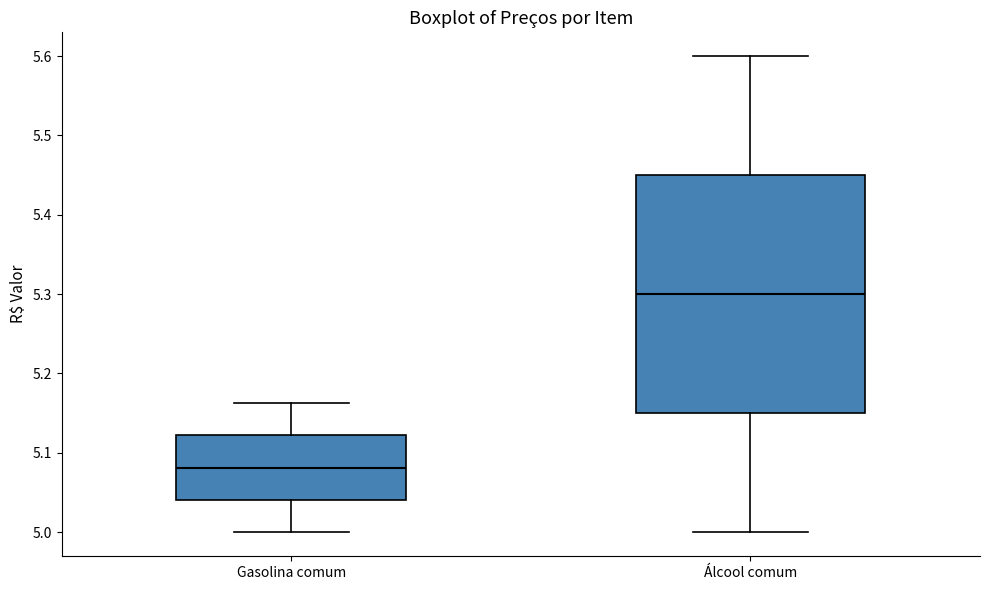

Reading left to right, read every box against the y-axis: the position of its median line, the range the box covers, and the ends of its whiskers. The values are not printed on the chart, so give them approximately, as read against the axis.

Gasolina comum: median 5.08, box 5.04 to 5.12, whiskers 5.00 to 5.16
Álcool comum: median 5.30, box 5.15 to 5.45, whiskers 5.00 to 5.60